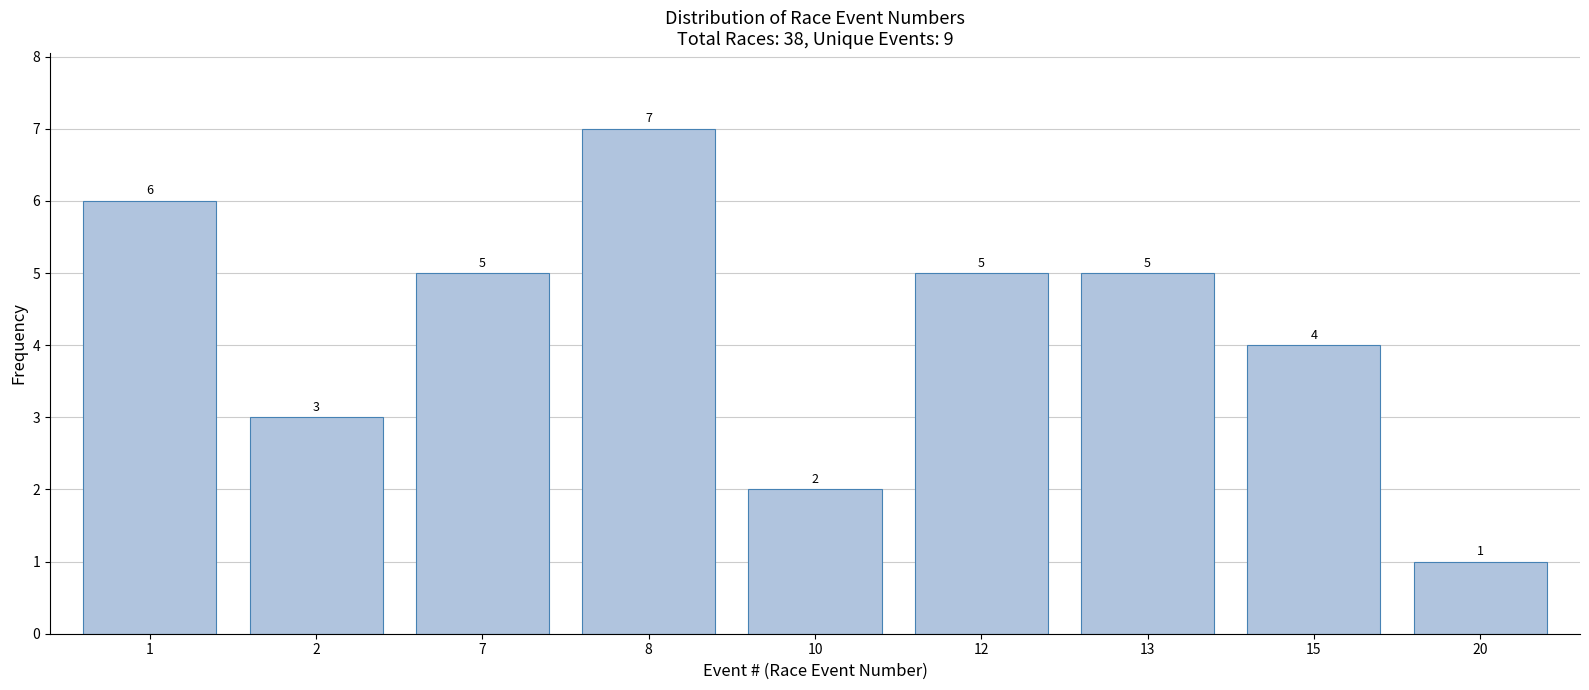

Reading left to right, what are all the values shown in this chart?

1=6	2=3	7=5	8=7	10=2	12=5	13=5	15=4	20=1